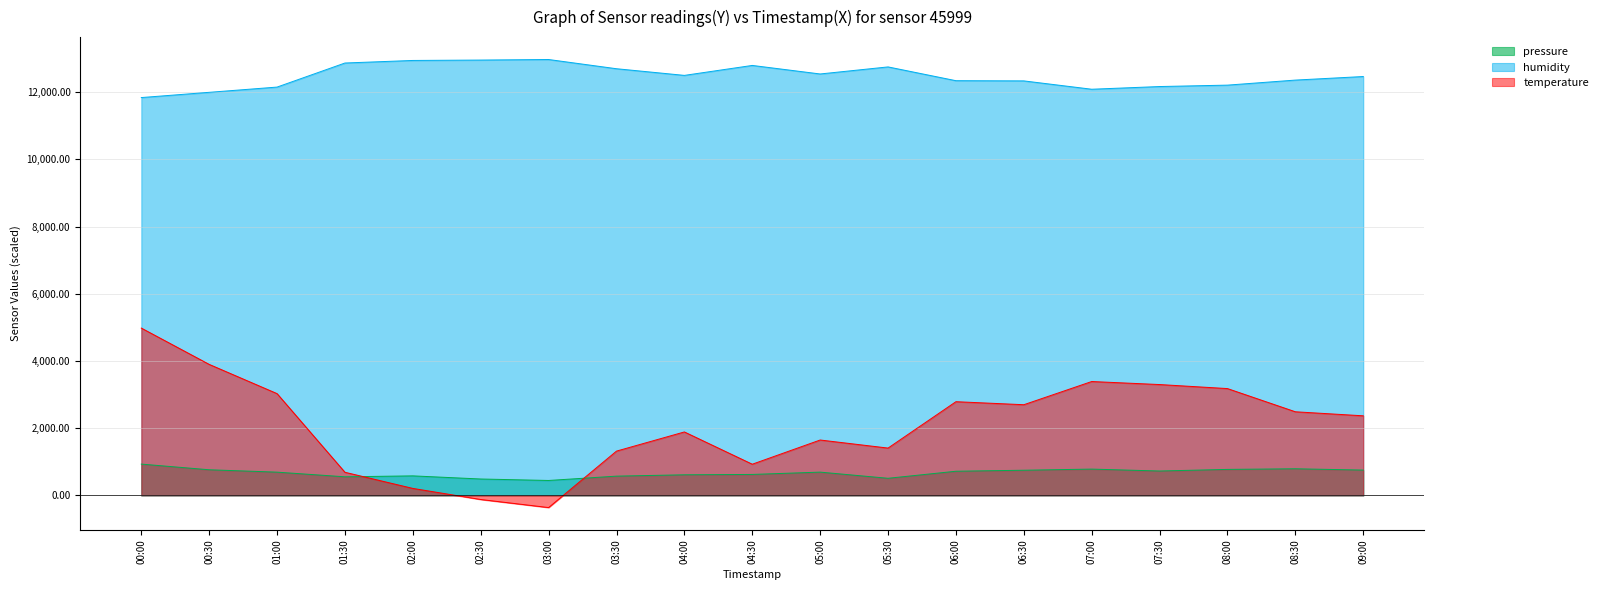

Which series has the largest total across all categories?

humidity